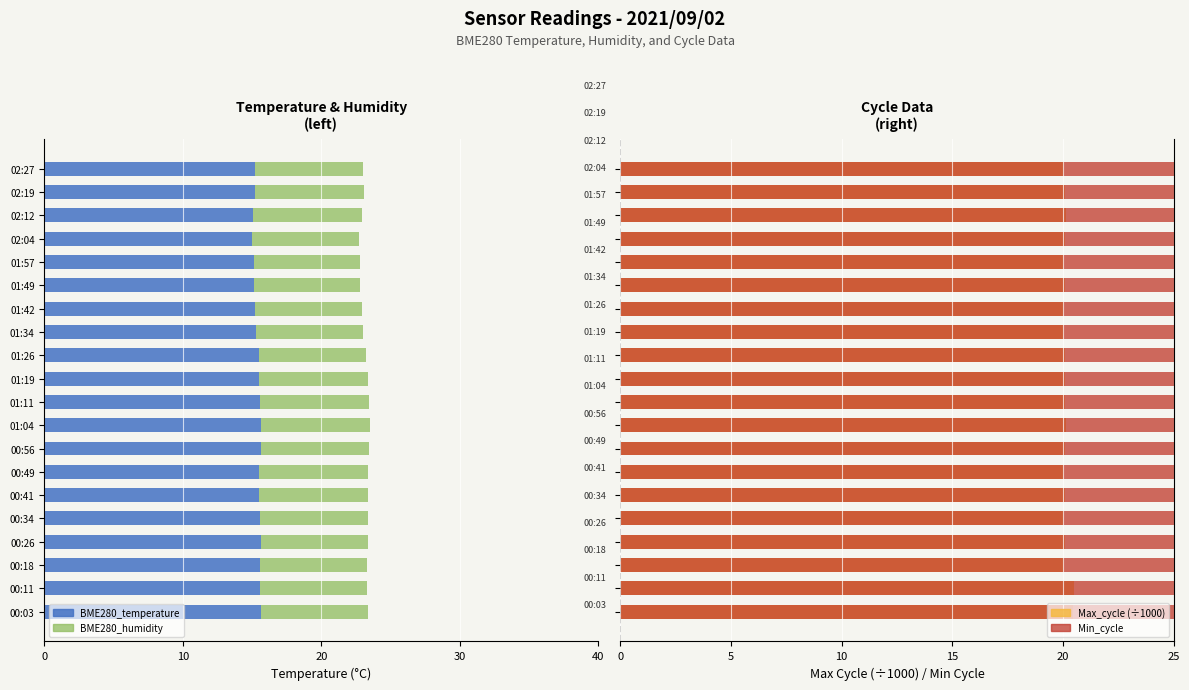

What is the difference between the maximum and second lowest values in the BME280_temperature series?

0.6